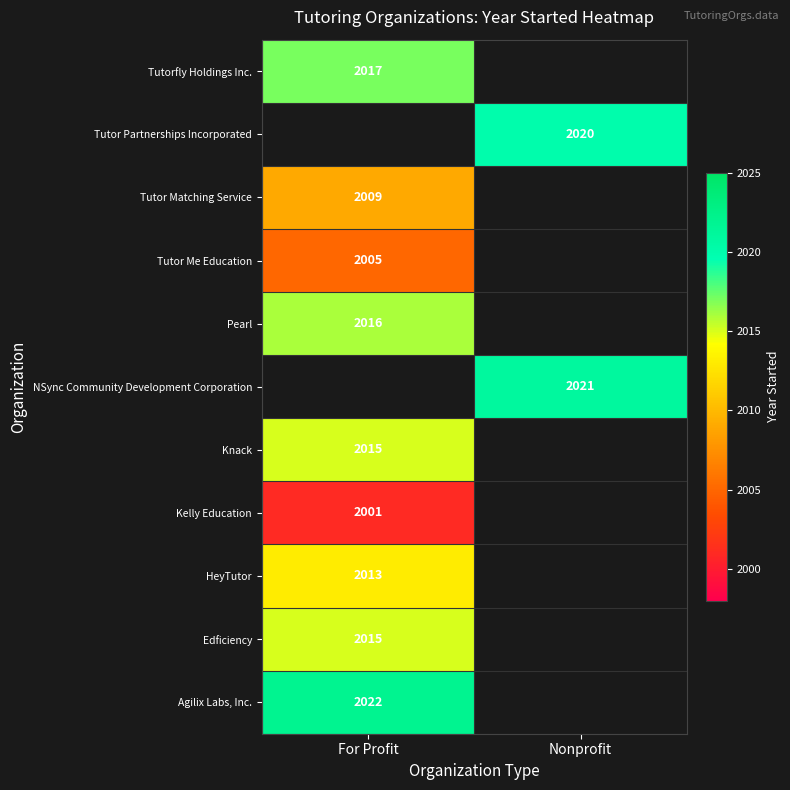

The value of Pearl at For Profit is 2016. True or false?

True